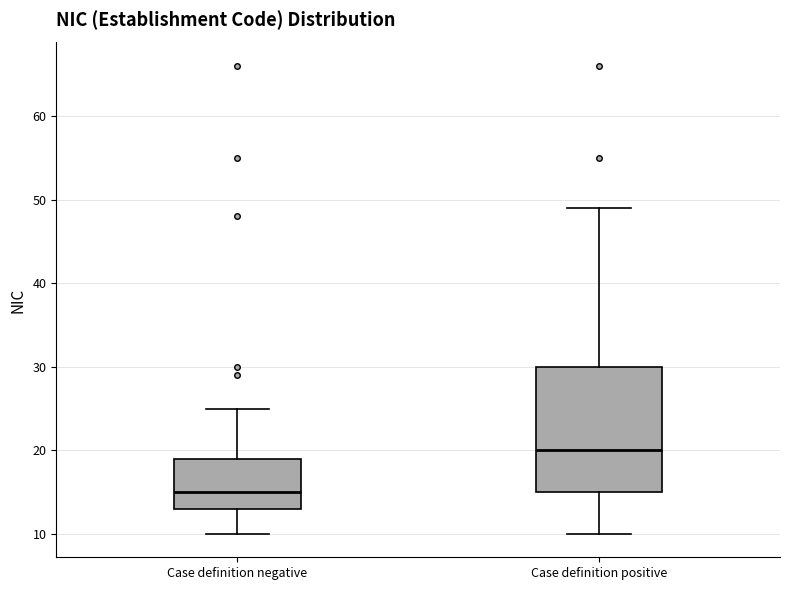

Reading left to right, read every box against the y-axis: the position of its median line, the range the box covers, and the ends of its whiskers. The values are not printed on the chart, so give them approximately, as read against the axis.

Case definition negative: median 15, box 13 to 19, whiskers 10 to 25
Case definition positive: median 20, box 15 to 30, whiskers 10 to 49